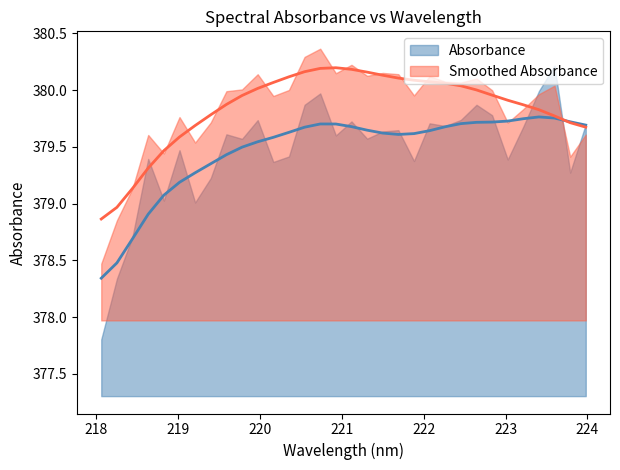

What is the value of the 5th point from the left?

379.0